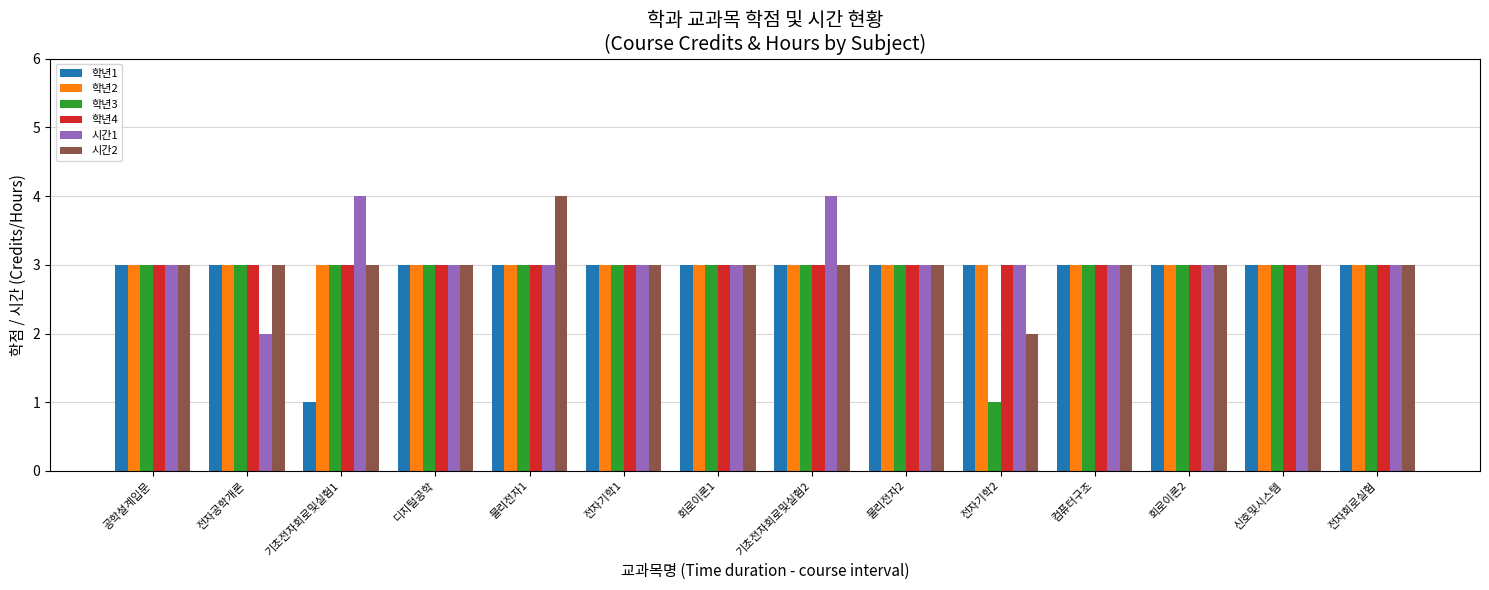

Is the value of 학년2 at 컴퓨터구조 greater than the value of 시간1 at 기초전자회로및실험2?

No